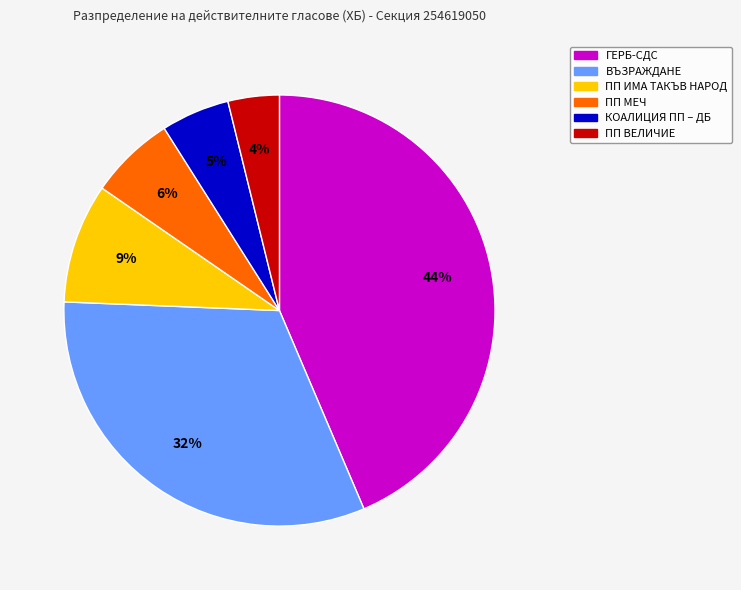

Is there any slice that represents more than half of the pie?

No